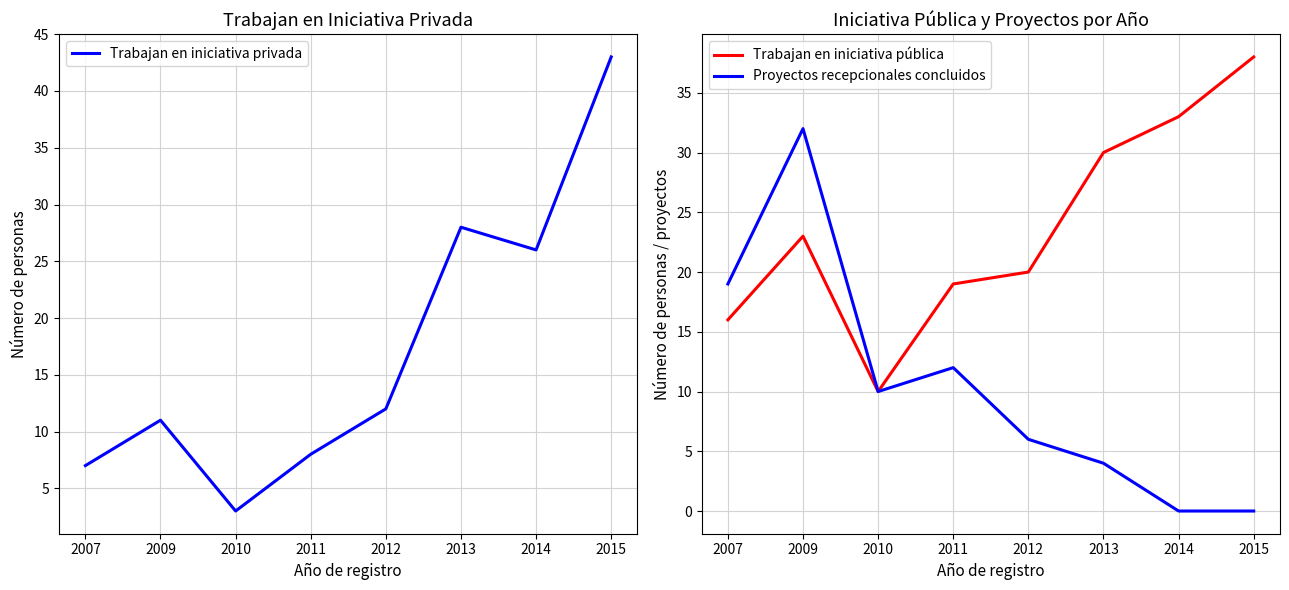

Is the value of Proyectos recepcionales concluidos at 2015 greater than the value of Trabajan en iniciativa pública at 2013?

No